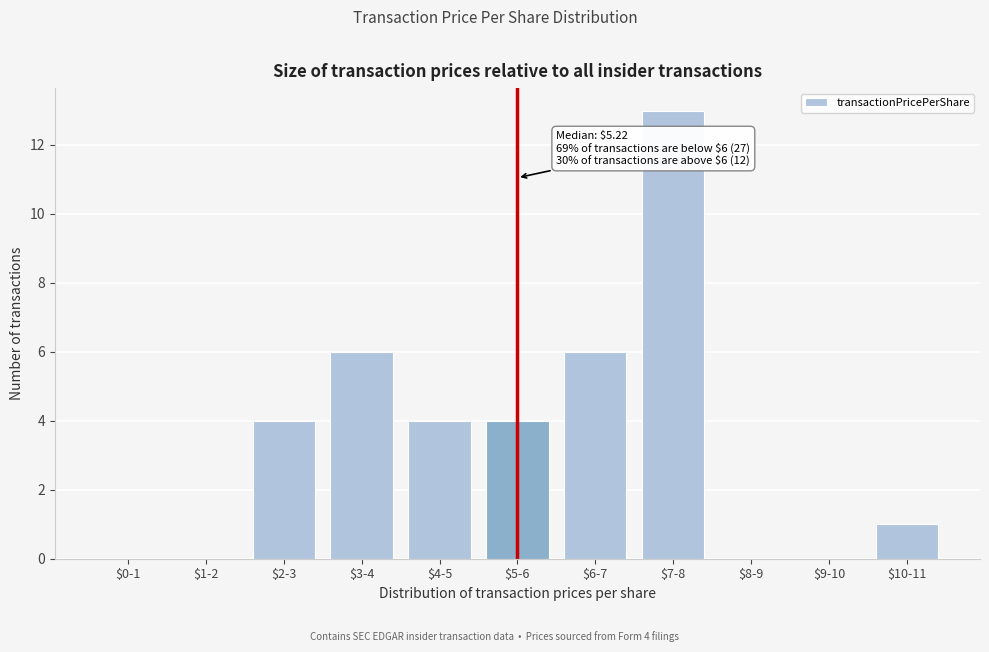

What is the greatest value displayed?

13